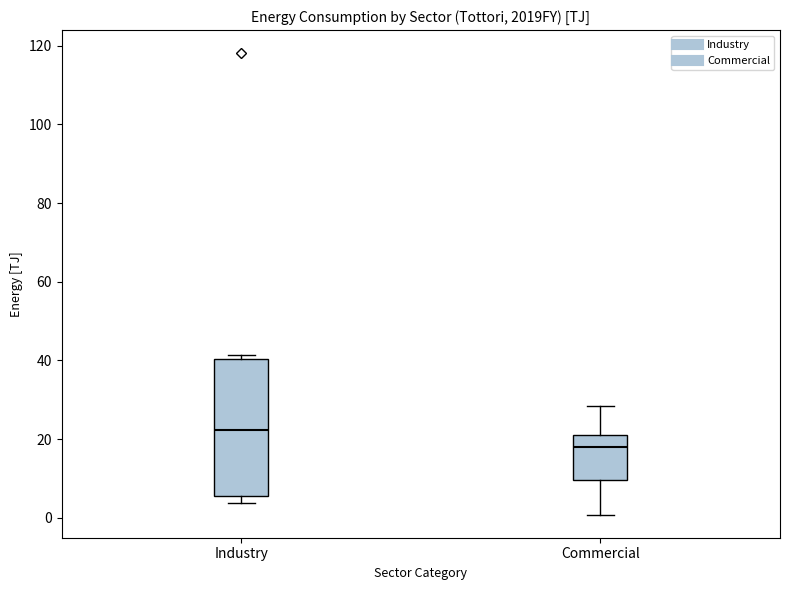

Which box's median line is the highest?

Industry